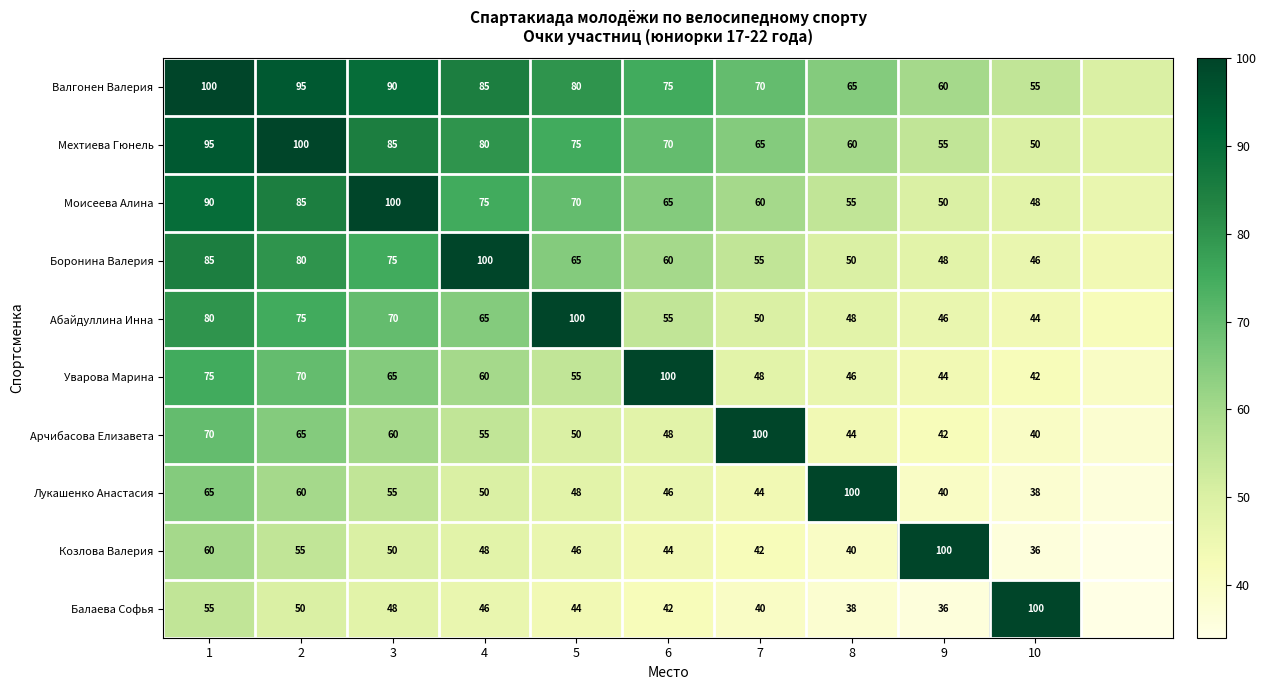

Is the value of Балаева Софья at 3 greater than the value of Лукашенко Анастасия at 4?

No